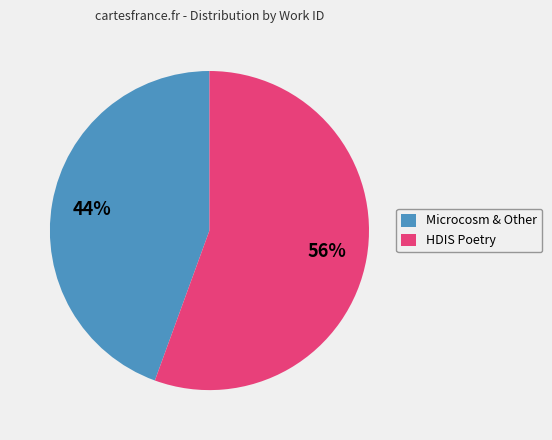

How many segments does this pie chart have?

2